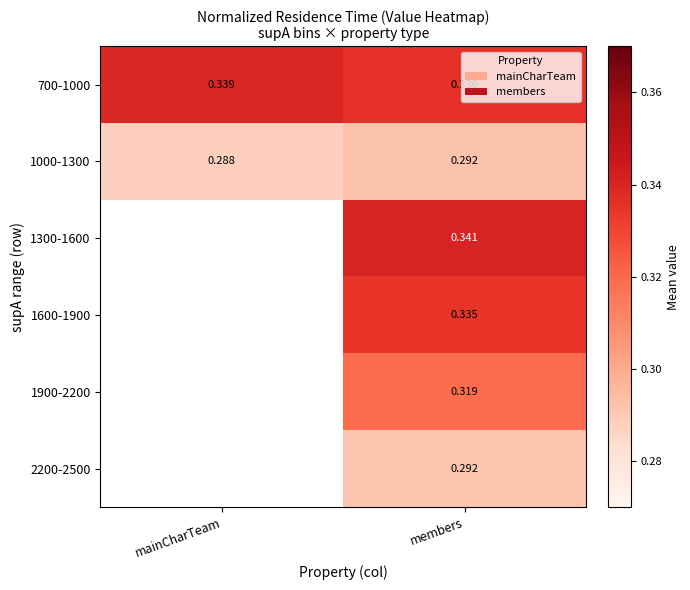

At how many categories does at least one series exceed 0?

2